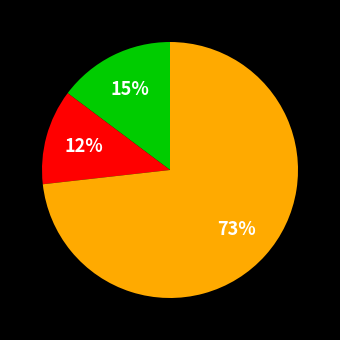

To the nearest percent, what is the average slice percentage?

33%